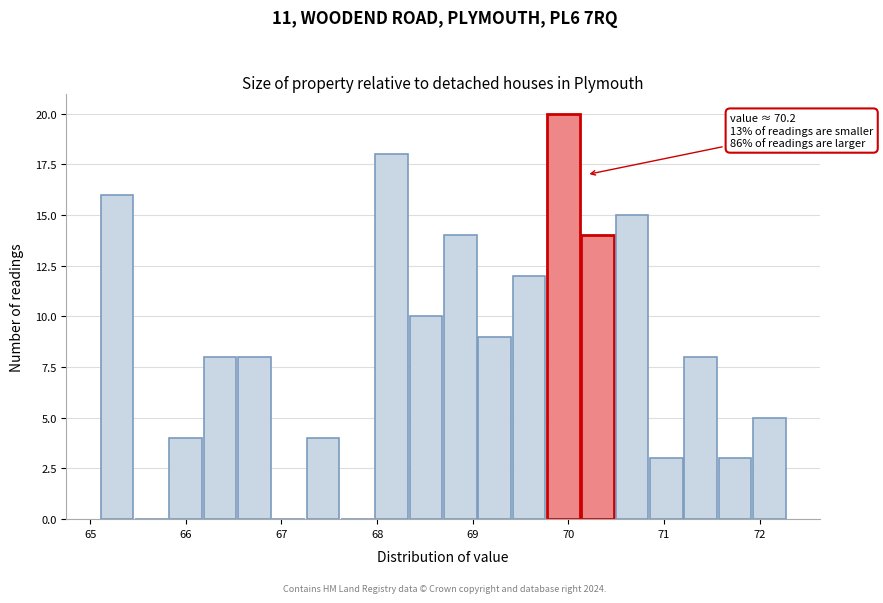

Around what value on the x-axis is the tallest bar? Give the approximate position of its centre, as read against the axis.

69.9